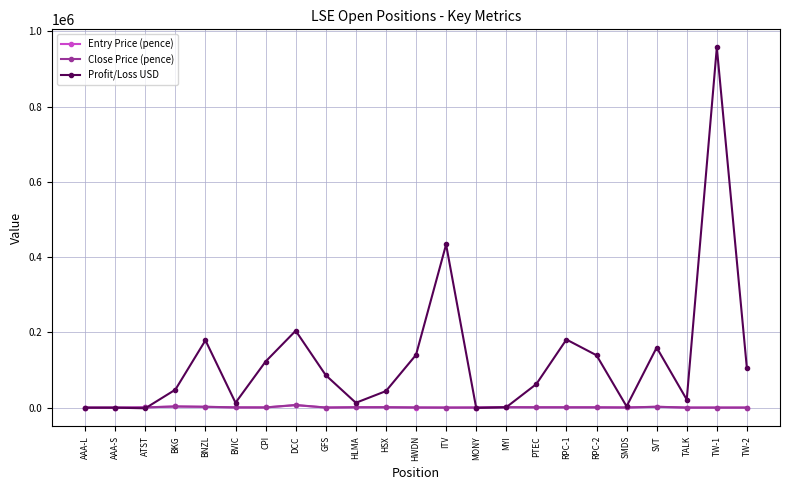

What are all the series names shown in the legend?

Entry Price (pence), Close Price (pence), Profit/Loss USD